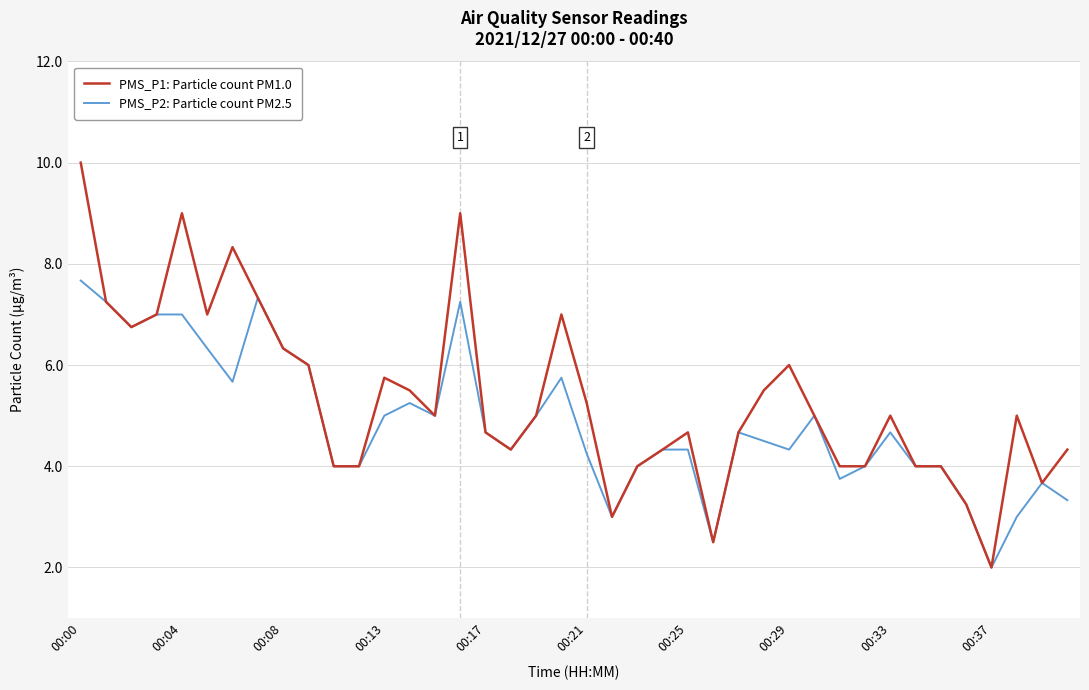

Which series has the largest total across all categories?

PMS_P1: Particle count PM1.0